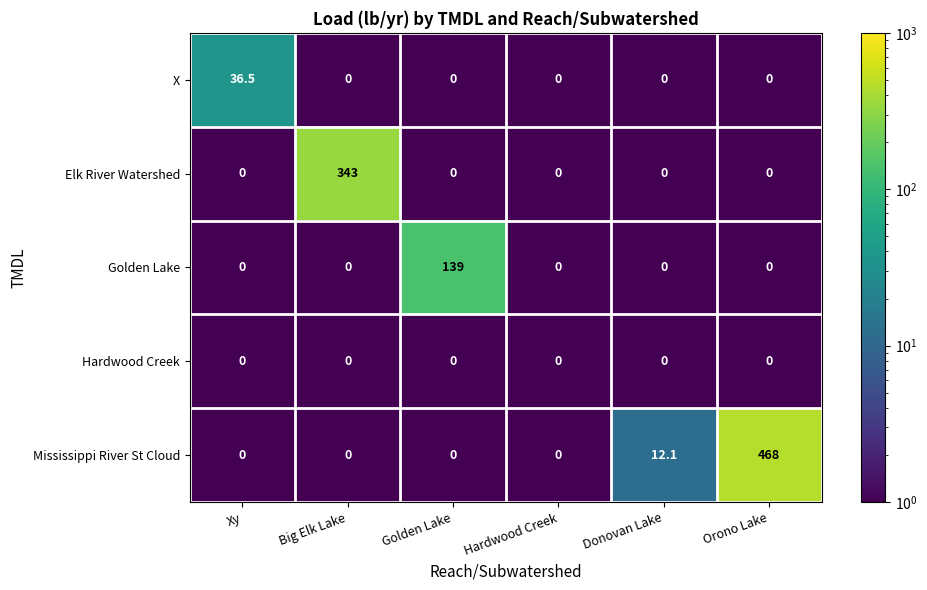

What is the maximum value for Elk River Watershed?

343.0